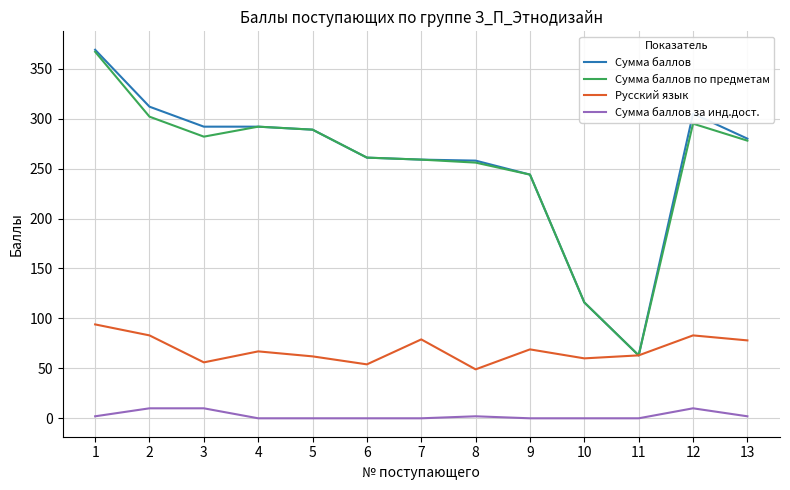

Between 2 and 11, which series saw the biggest shift?

Сумма баллов